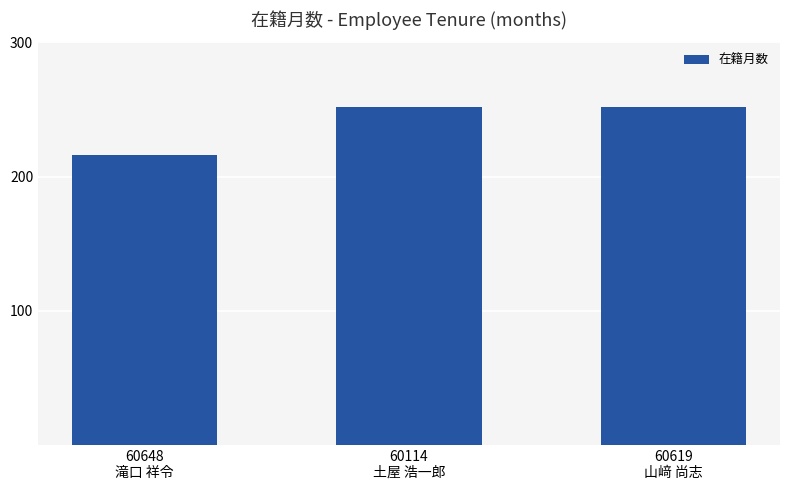

Reading right to left, transcribe all the data shown in this chart.

252	252	216